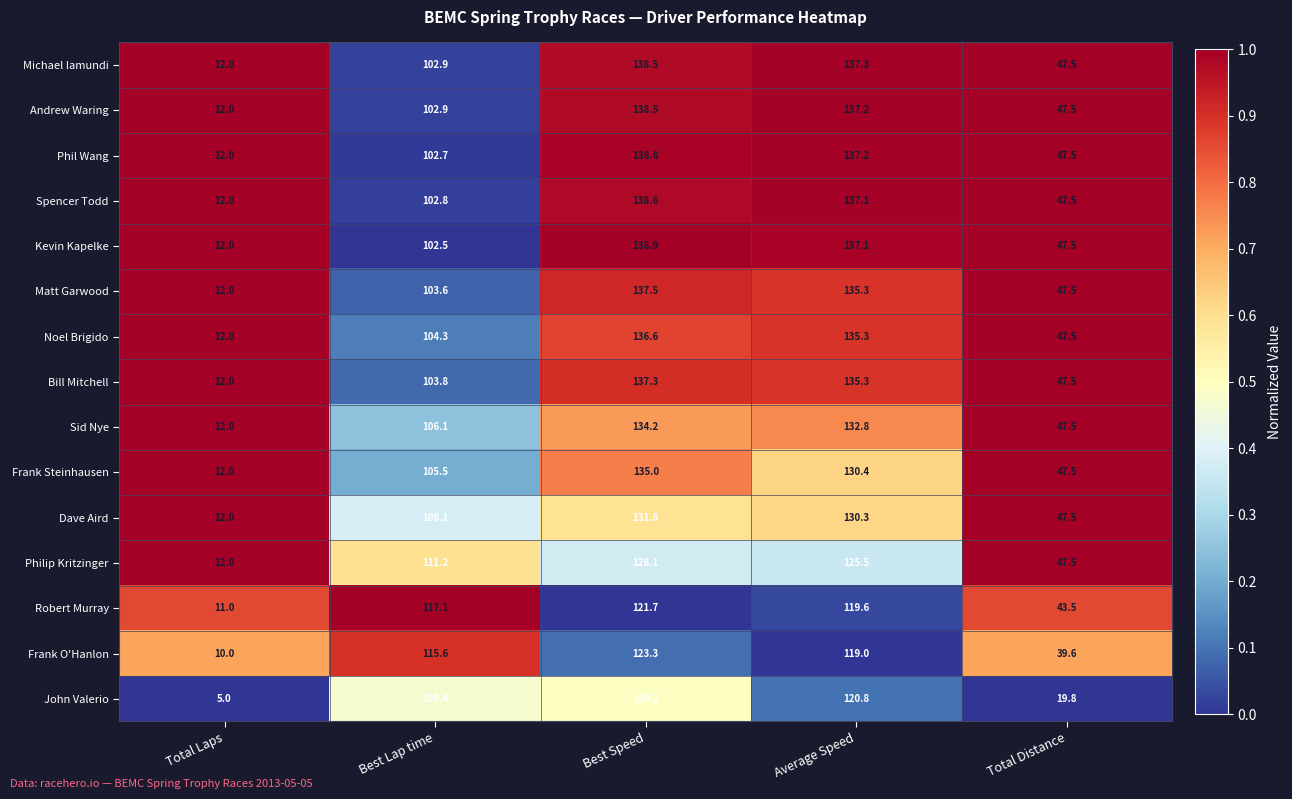

Count the number of categories in the chart.

5